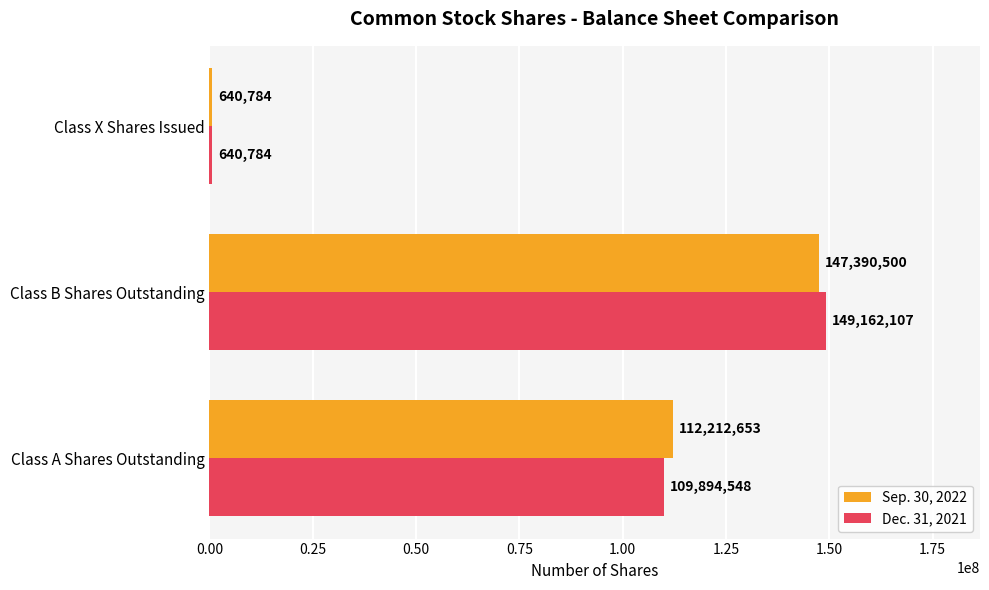

What is the maximum value for Dec. 31, 2021?

149162107